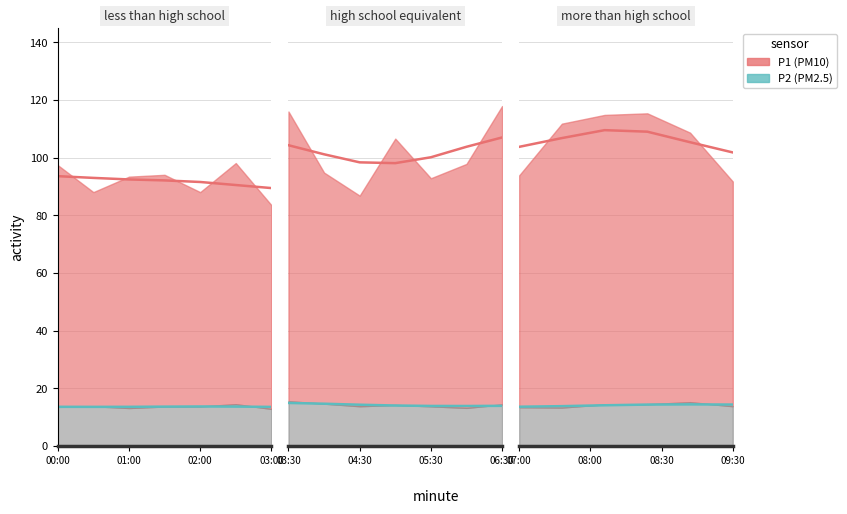

How many data points in P1 smooth are less than 92?

3